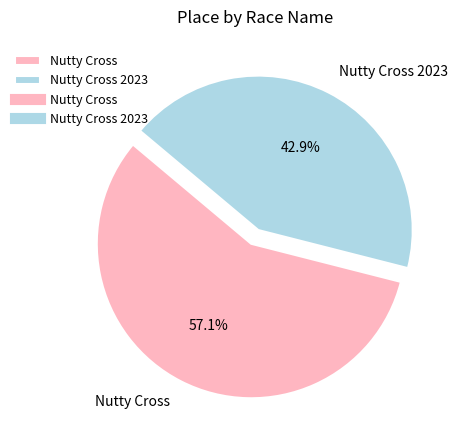

To the nearest percent, what portion does Nutty Cross 2023 represent?

43%